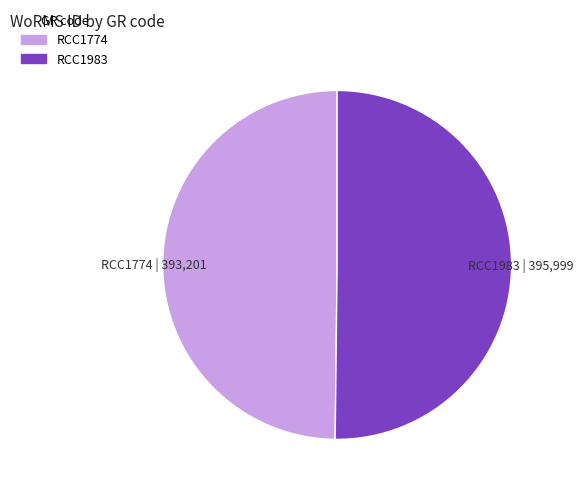

Is the sum of RCC1983 | 395,999 and RCC1774 | 393,201 greater than half?

Yes